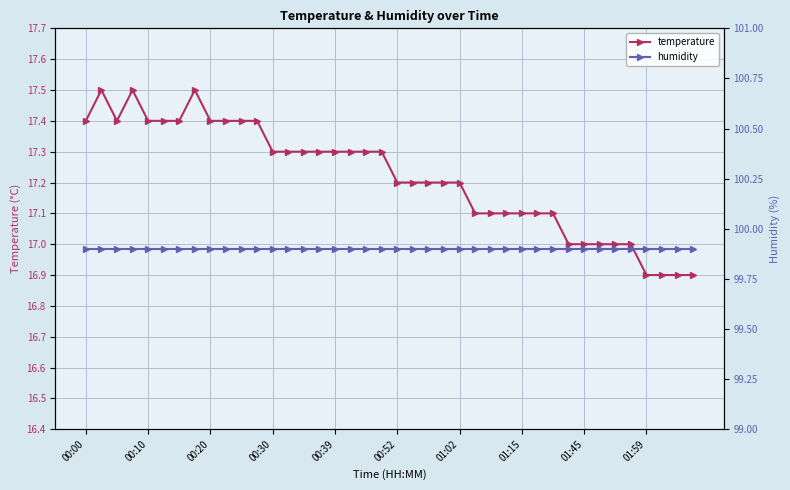

How many lines are shown in the chart?

2